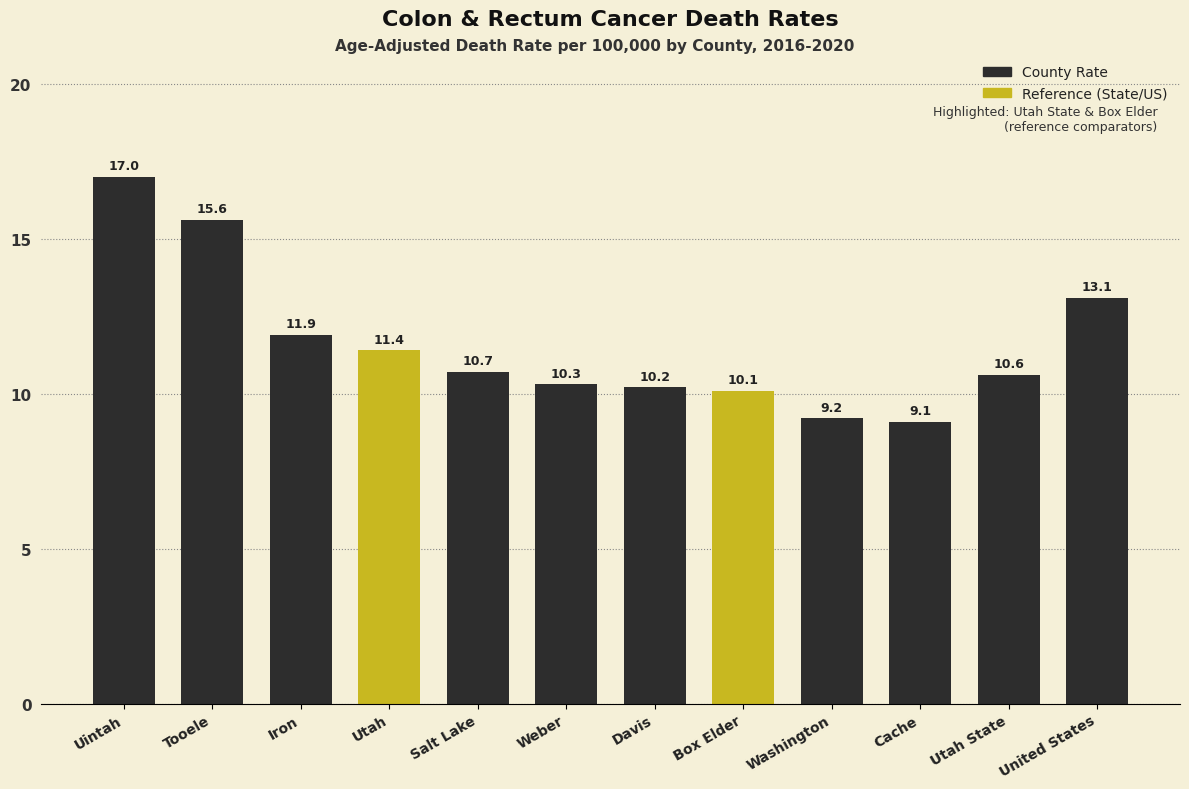

What is the sum of all values?

139.2